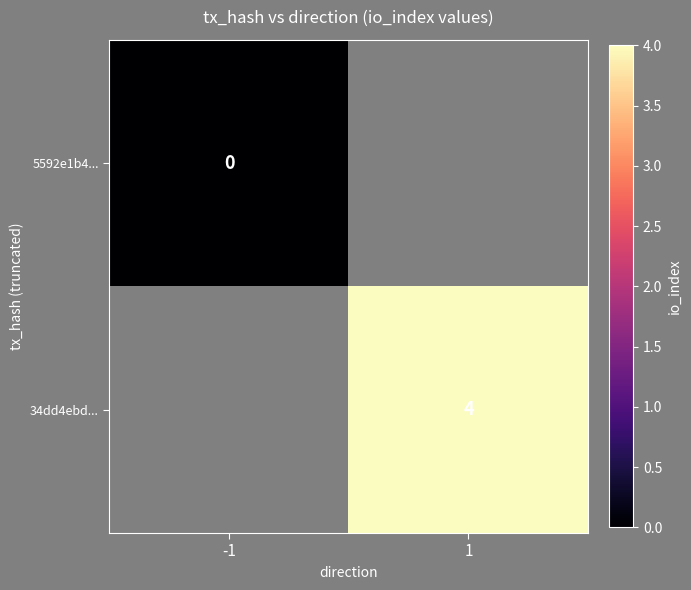

The 34dd4ebd... series shows 1 at 1. True or false?

False